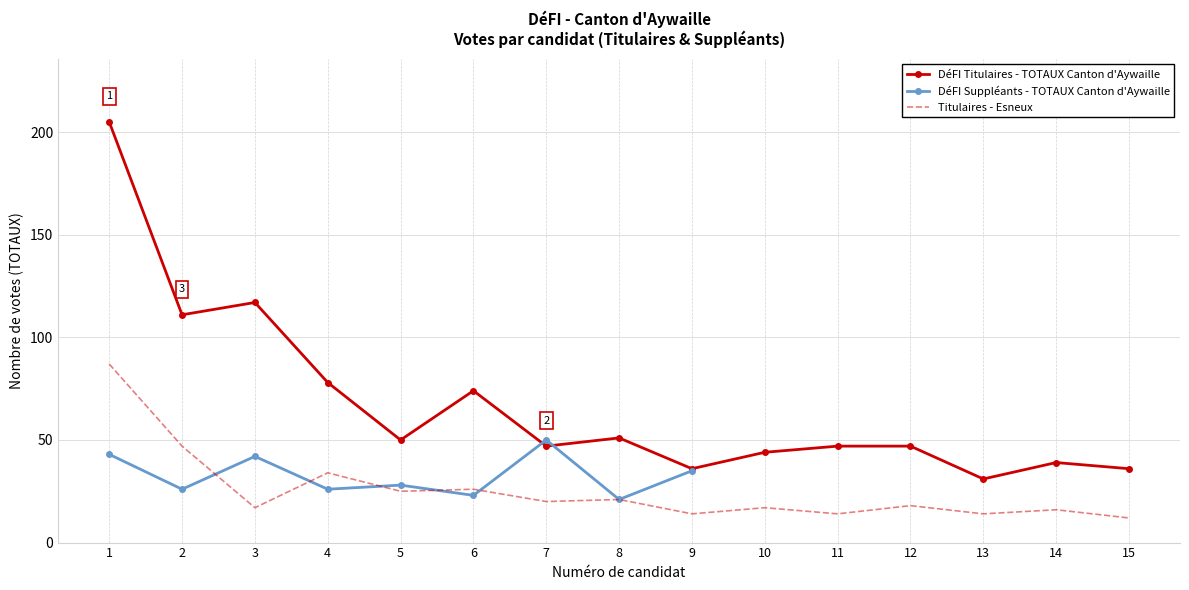

At which label does DéFI Titulaires - TOTAUX Canton d'Aywaille reach its minimum?

13